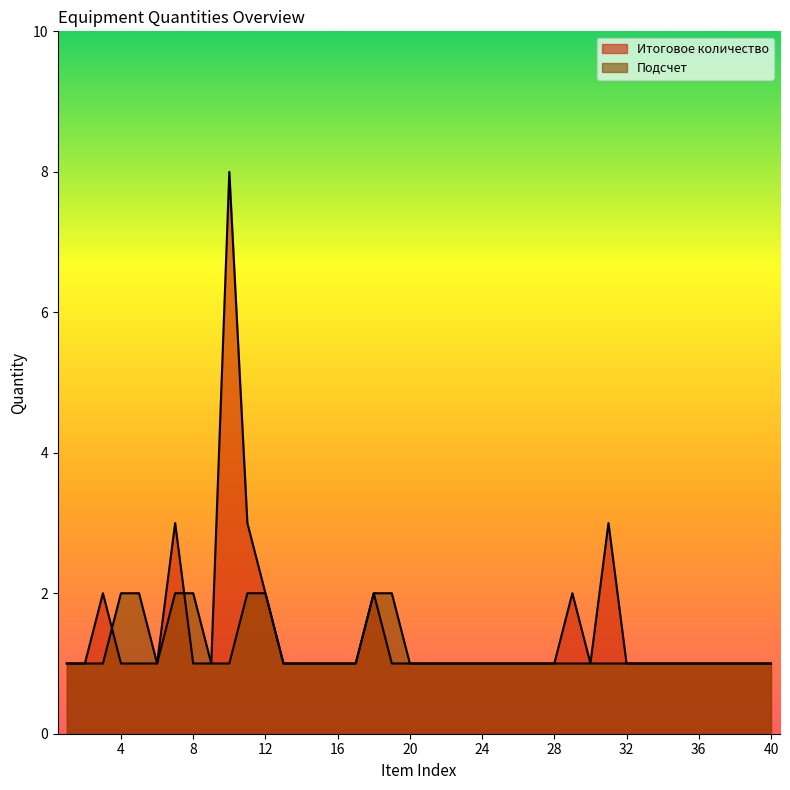

List the labels in order of Подсчет value, smallest first.

1, 2, 3, 6, 9, 10, 13, 14, 15, 16, 17, 20, 21, 22, 23, 24, 25, 26, 27, 28, 29, 30, 31, 32, 33, 34, 35, 36, 37, 38, 39, 40, 4, 5, 7, 8, 11, 12, 18, 19